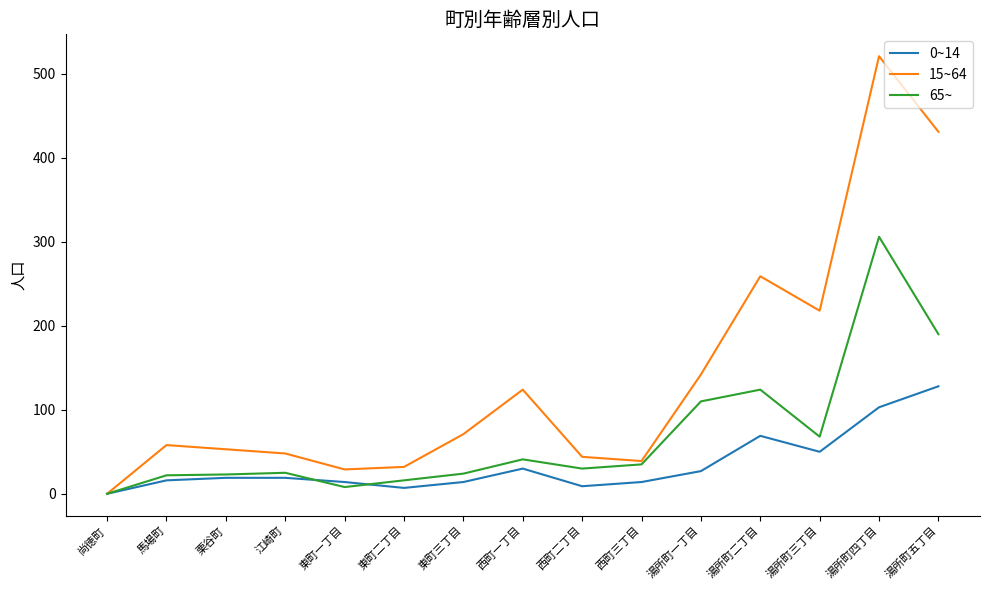

Does the chart have visible grid lines?

No